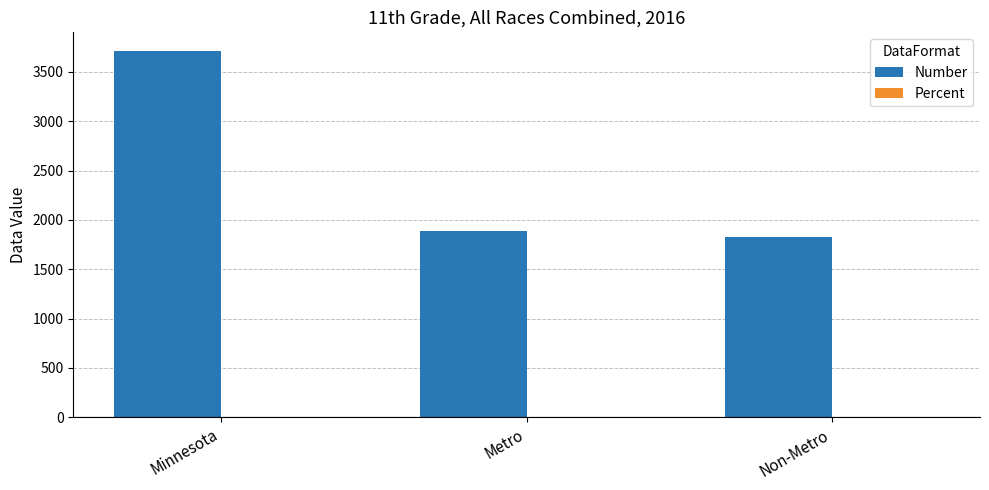

At which label is Number closest to 2771?

Metro